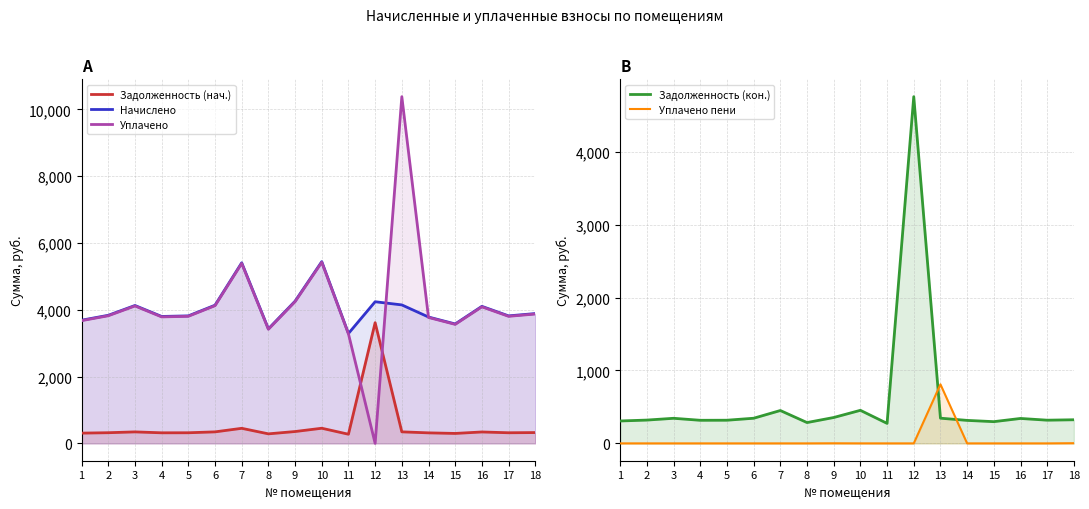

Which category has the lowest value in the Начислено series?

11